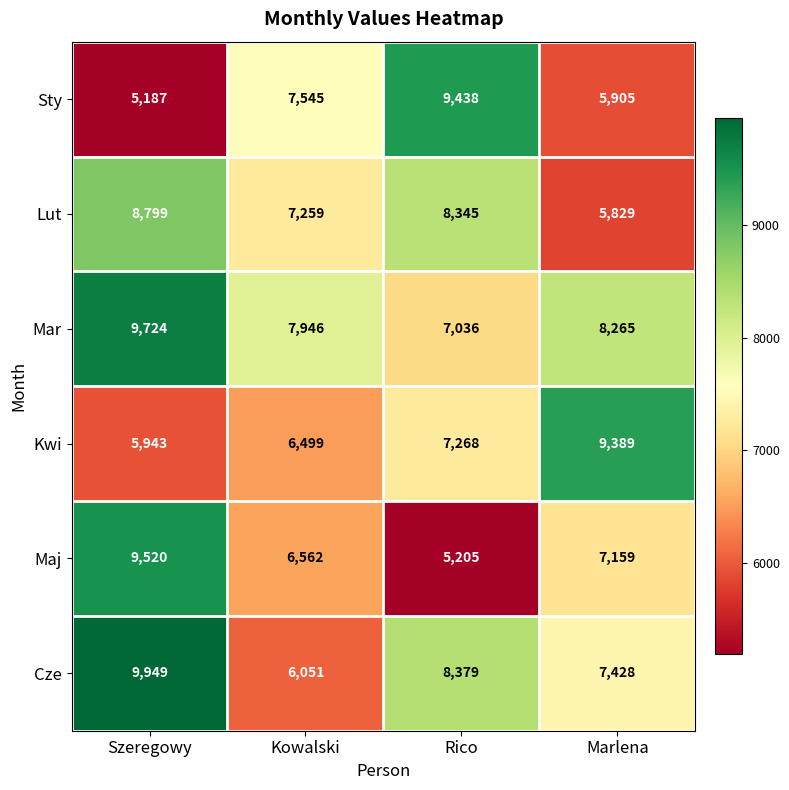

Between Szeregowy and Kowalski, which series saw the biggest shift?

Cze